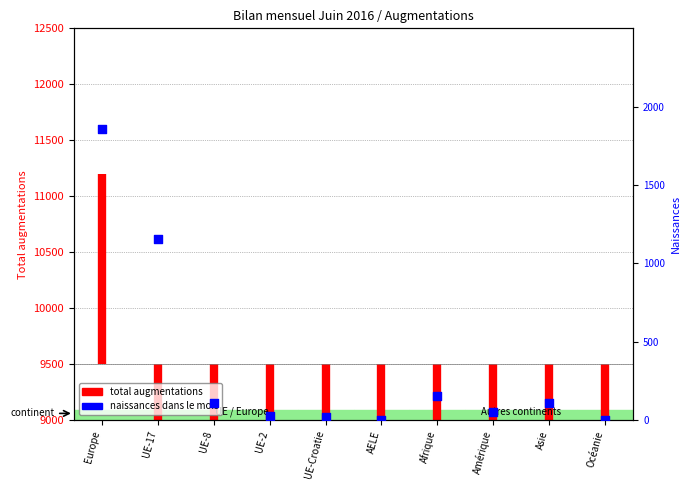

Which has a higher value, Asie or UE-Croatie?

Asie